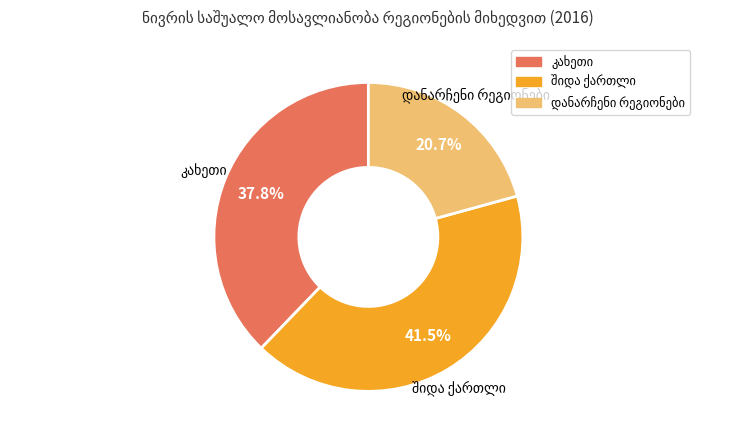

Does any single category account for the majority?

No